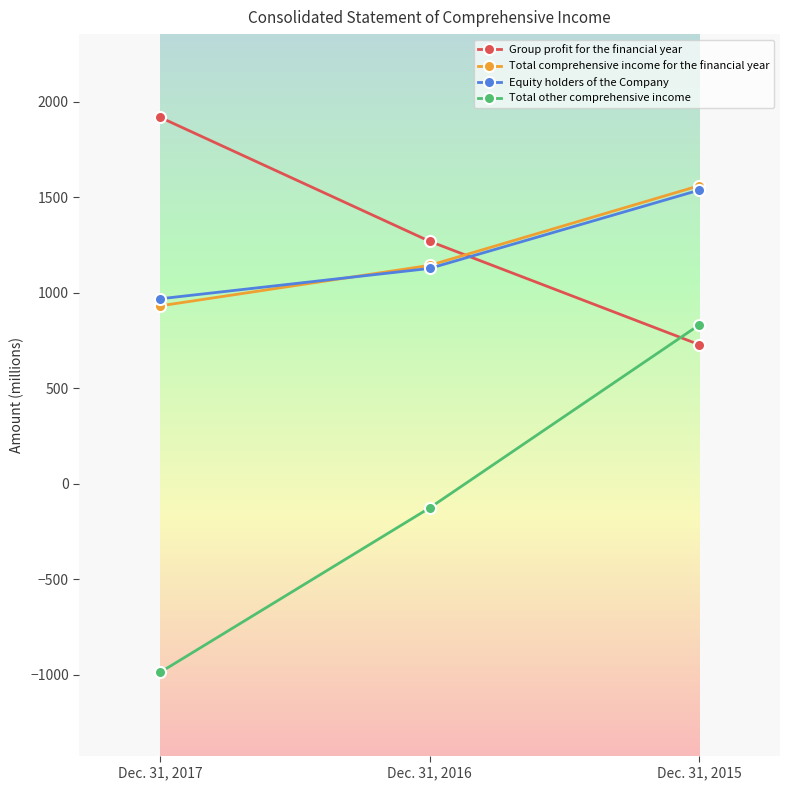

What is the total value across all series at Dec. 31, 2016?

3416